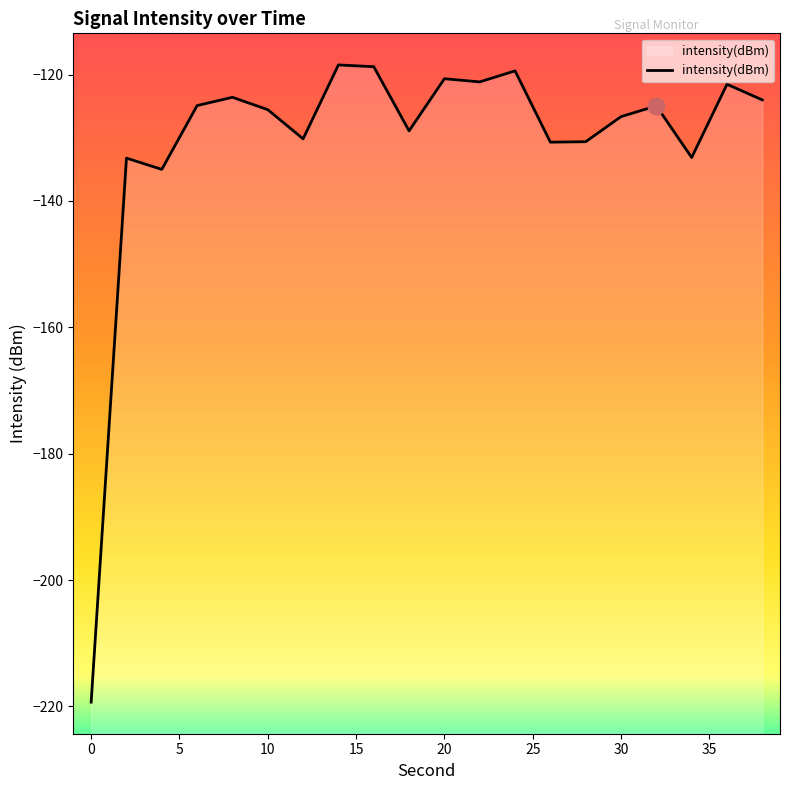

How many values are below -124?

13